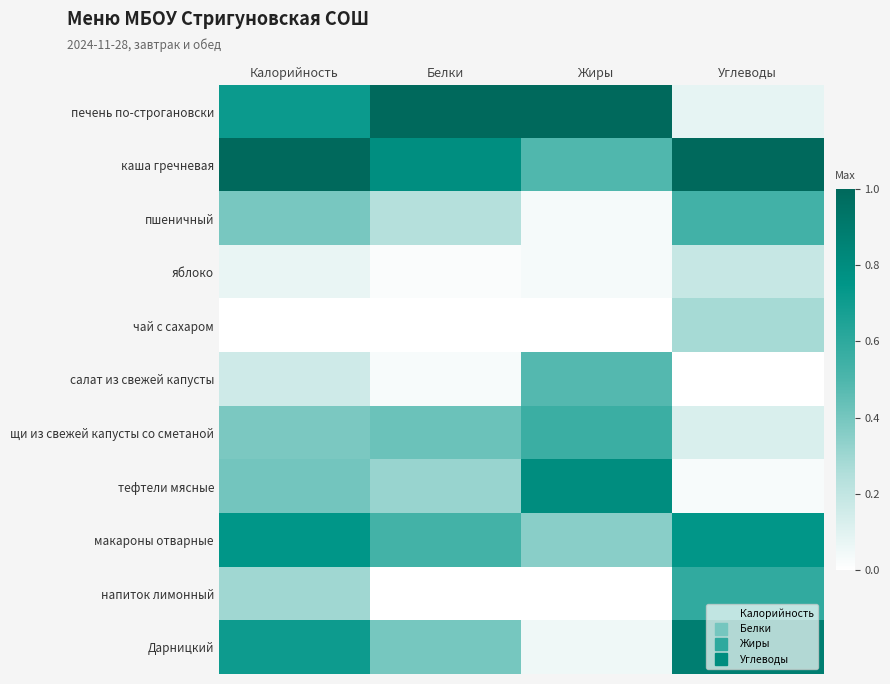

At which category is the sum across all series the highest?

Калорийность